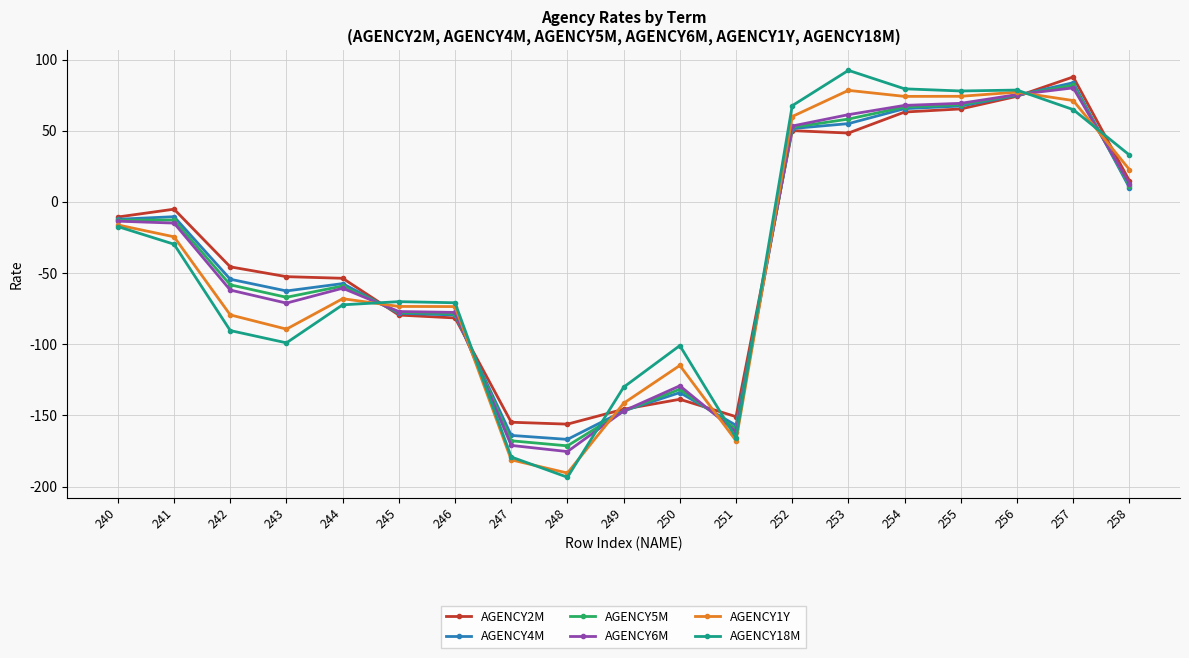

How many positive values does the AGENCY4M series have?

7